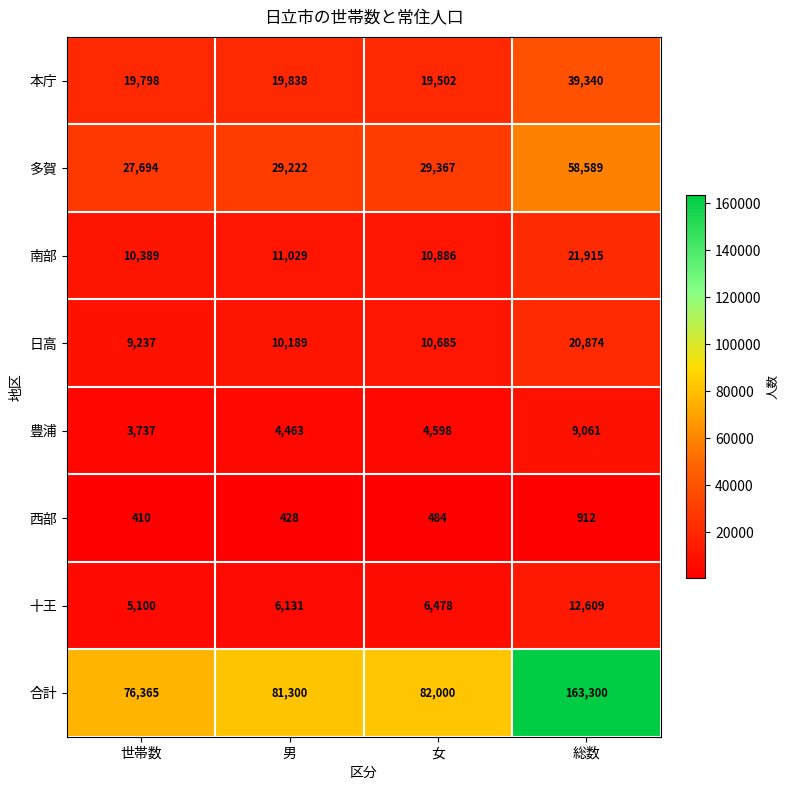

List the series in order of their peak value, lowest first.

西部, 豊浦, 十王, 日高, 南部, 本庁, 多賀, 合計